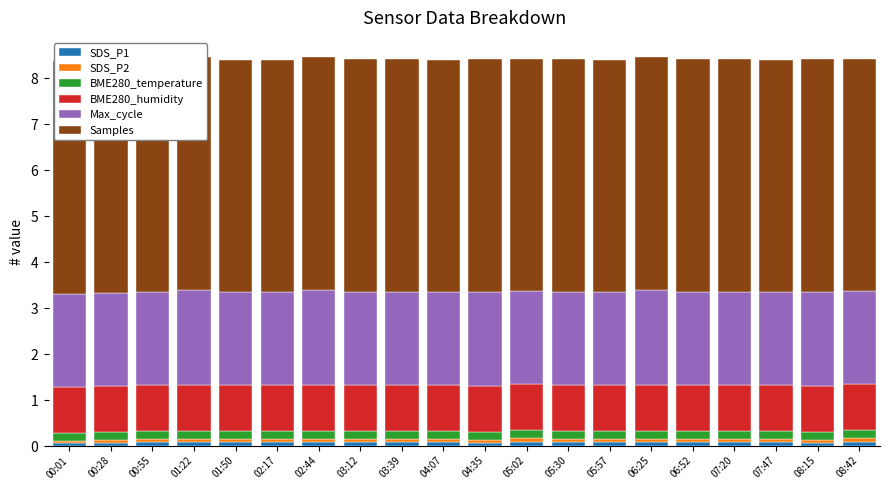

Is it true that Max_cycle equals 2.0 at 05:30?

True